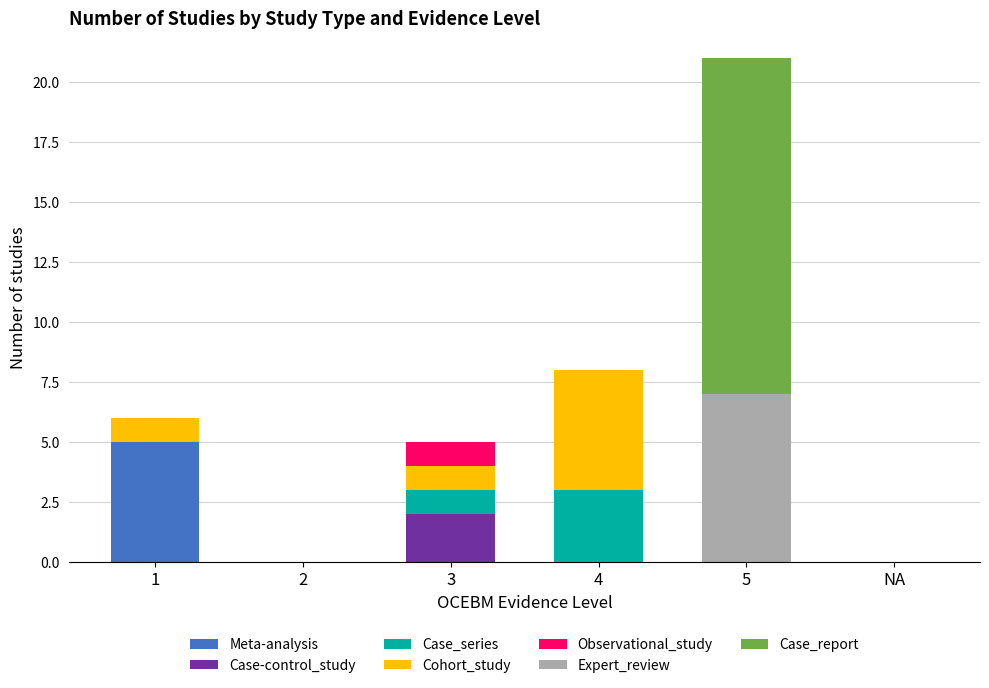

Is it true that Meta-analysis equals 0 at 3?

True